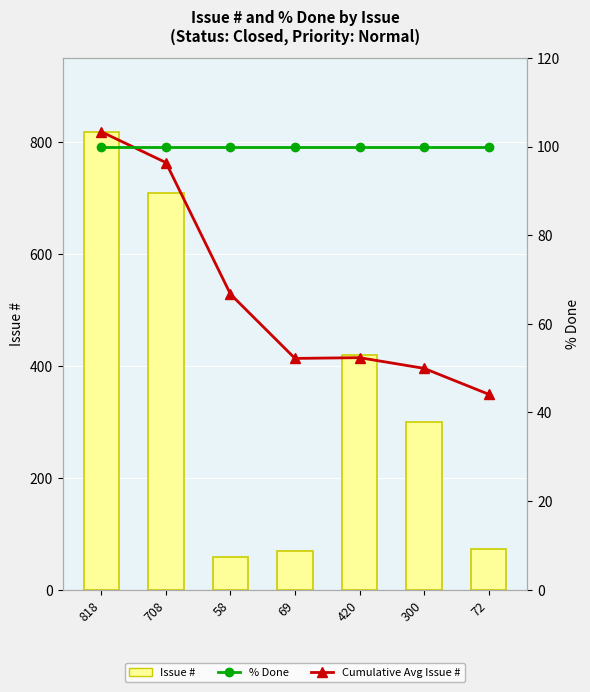

Between 818 and 58, which is larger?

818